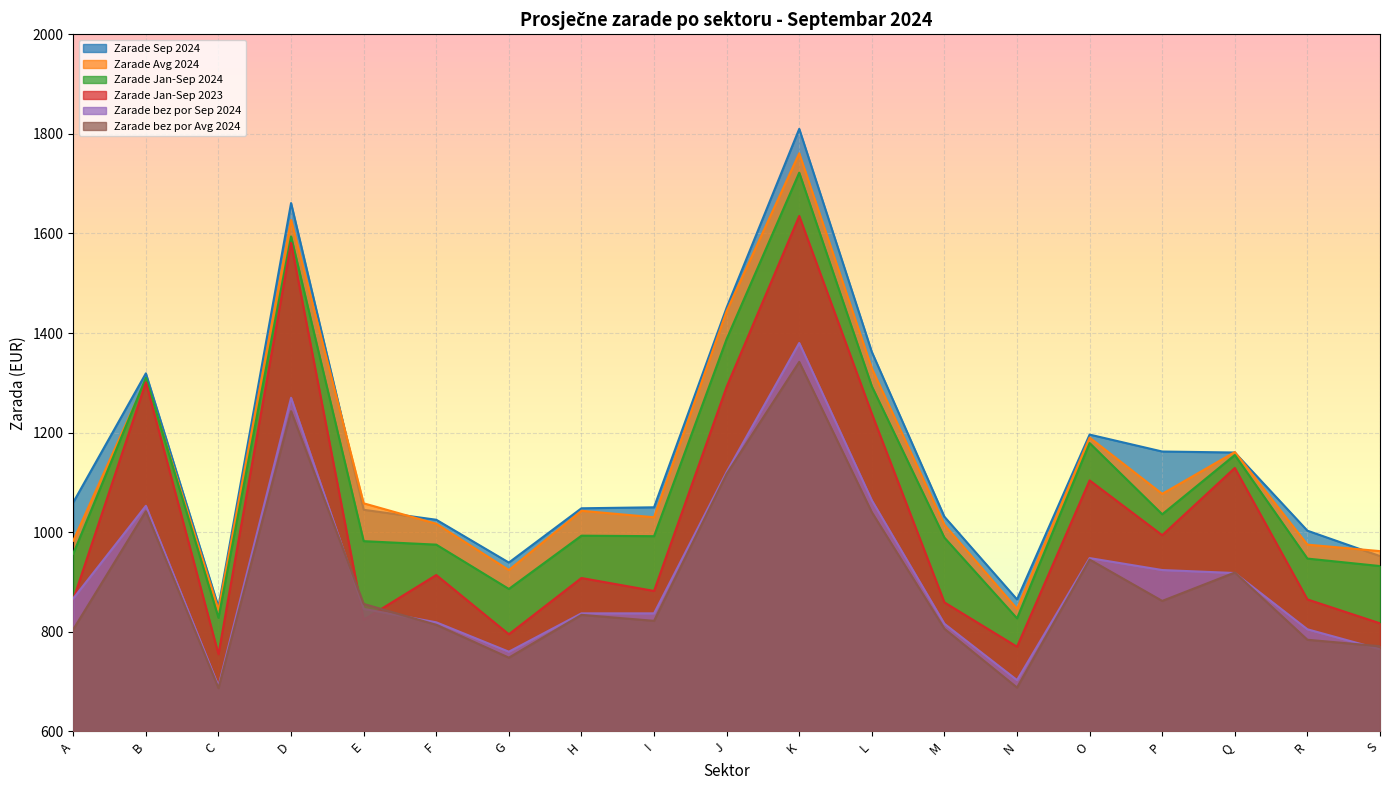

What is the value of the Zarade Jan-Sep 2024 point at the 2nd from the left?

1310